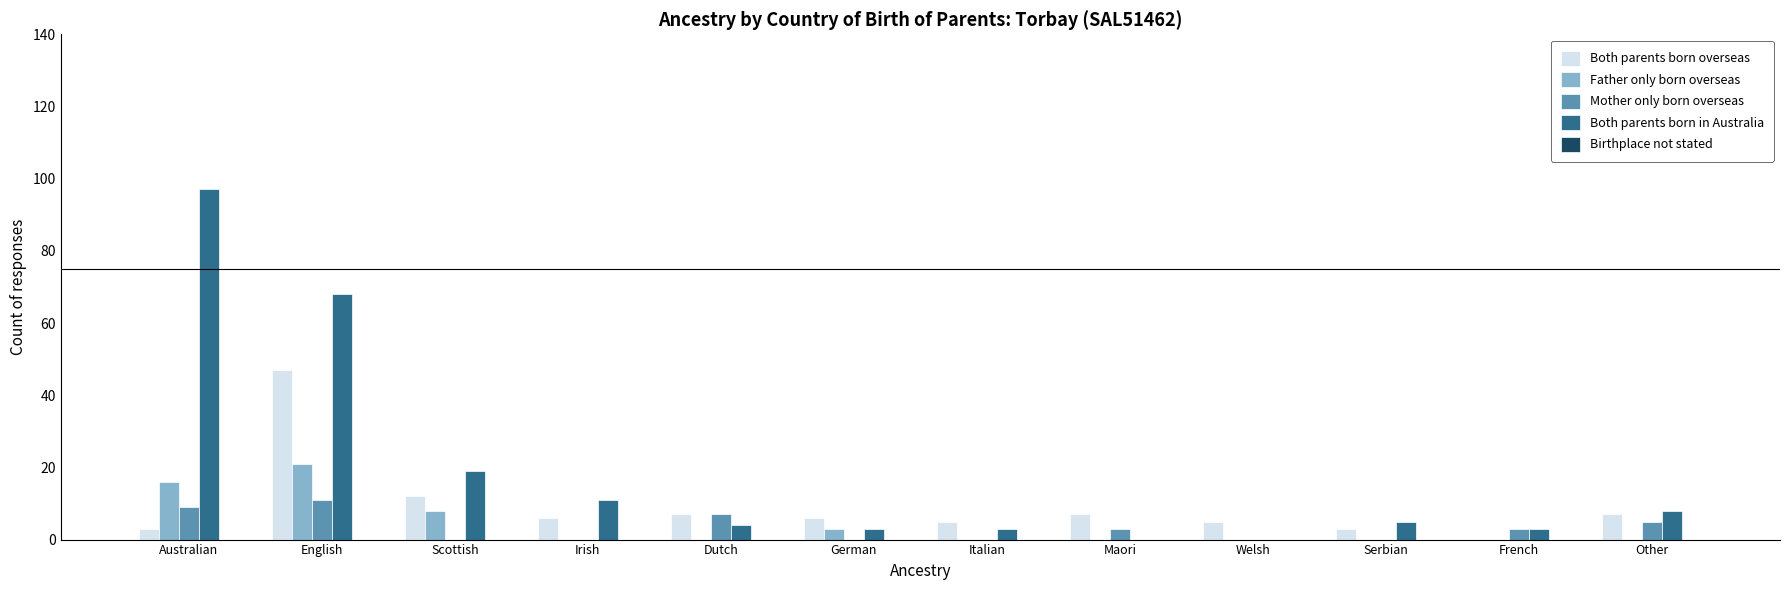

At which category is the sum across all series the highest?

English